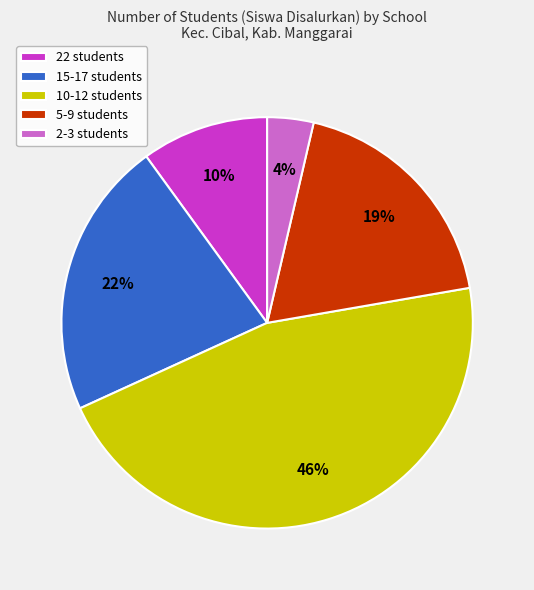

True or false: 5-9 students accounts for 19% of the total.

True